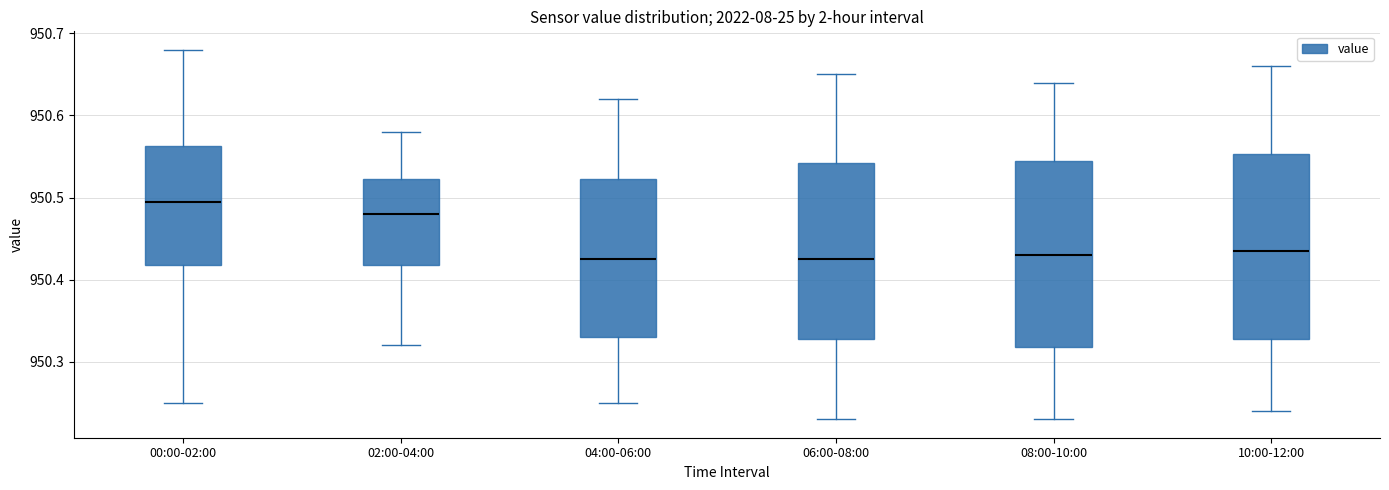

Reading left to right, transcribe this box plot: for each box, give where its median line is, the range the box spans, and where its two whiskers end, as read against the y-axis. The values are not printed on the chart, so give them approximately, as read against the axis.

00:00-02:00: median 950.50, box 950.42 to 950.56, whiskers 950.25 to 950.68
02:00-04:00: median 950.48, box 950.42 to 950.52, whiskers 950.32 to 950.58
04:00-06:00: median 950.43, box 950.33 to 950.52, whiskers 950.25 to 950.62
06:00-08:00: median 950.43, box 950.33 to 950.54, whiskers 950.23 to 950.65
08:00-10:00: median 950.43, box 950.32 to 950.55, whiskers 950.23 to 950.64
10:00-12:00: median 950.44, box 950.33 to 950.55, whiskers 950.24 to 950.66